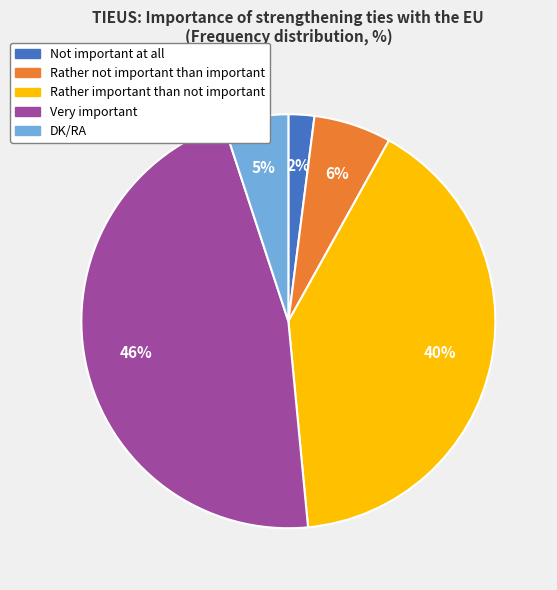

To the nearest percent, what percentage of the pie is Not important at all?

2%